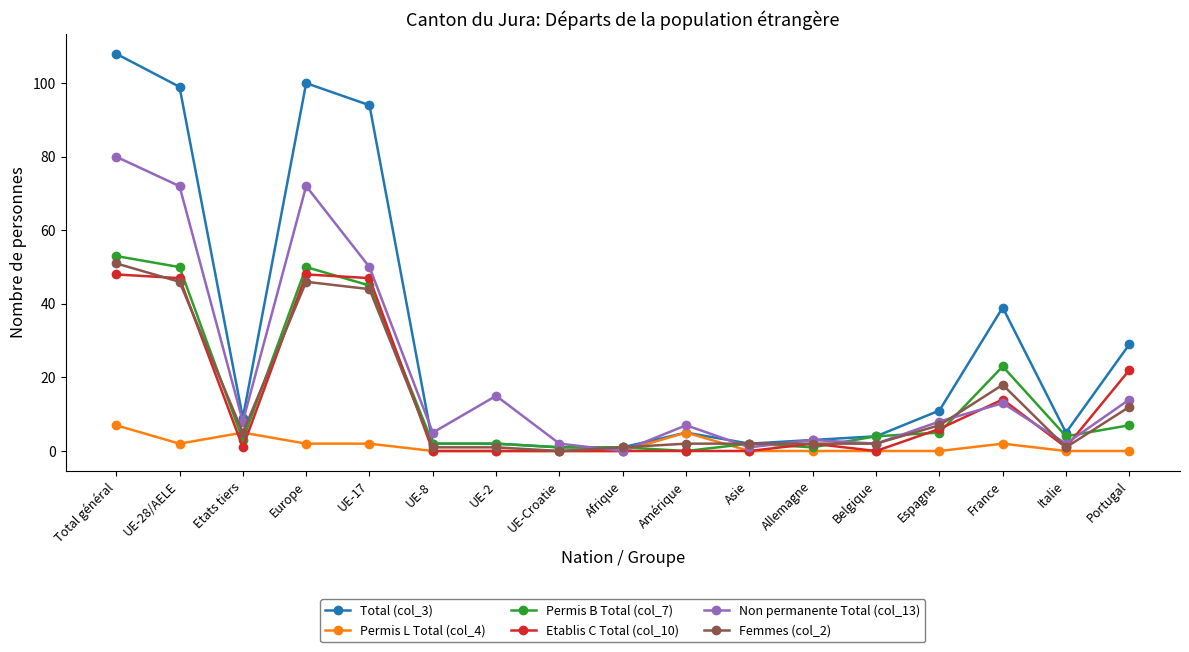

What is the value of the Femmes (col_2) point at the 4th from the left?

46